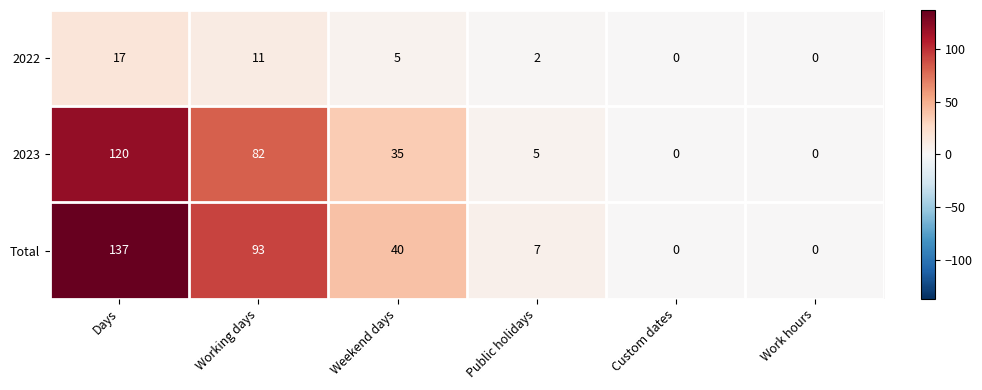

What is the difference between the maximum and minimum values in the 2022 series?

17